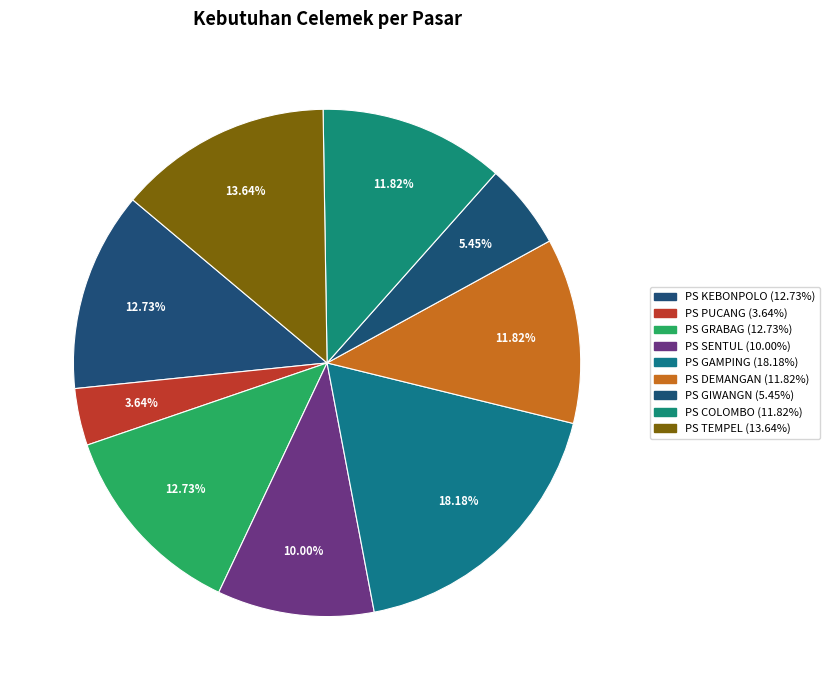

What percentage is the PS COLOMBO slice, to the nearest percent?

12%